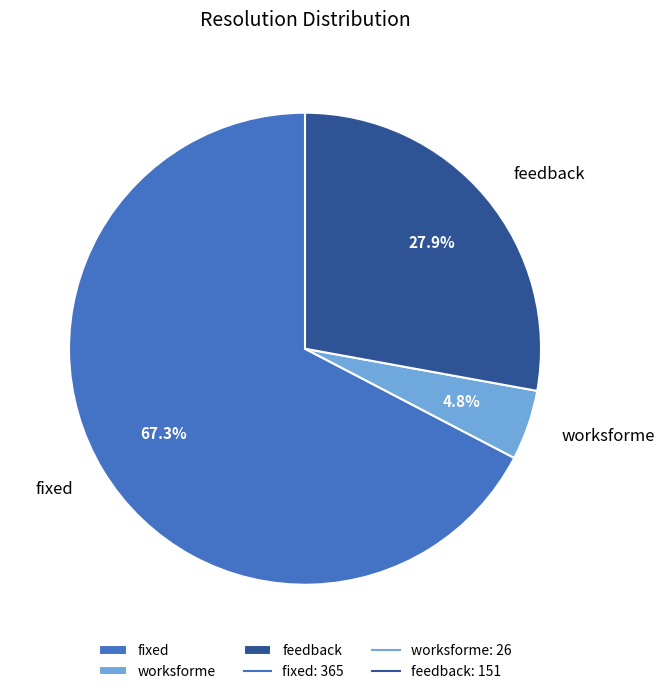

Is the sum of worksforme and feedback greater than half?

No